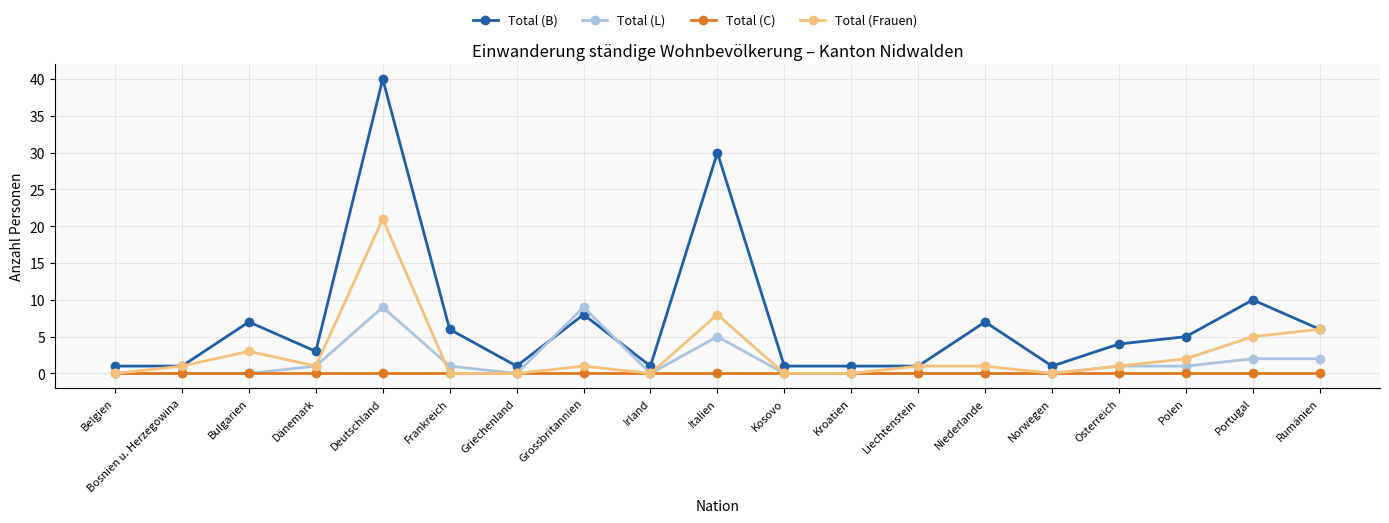

True or false: Total (Frauen) has more than 2 interior local peaks.

True